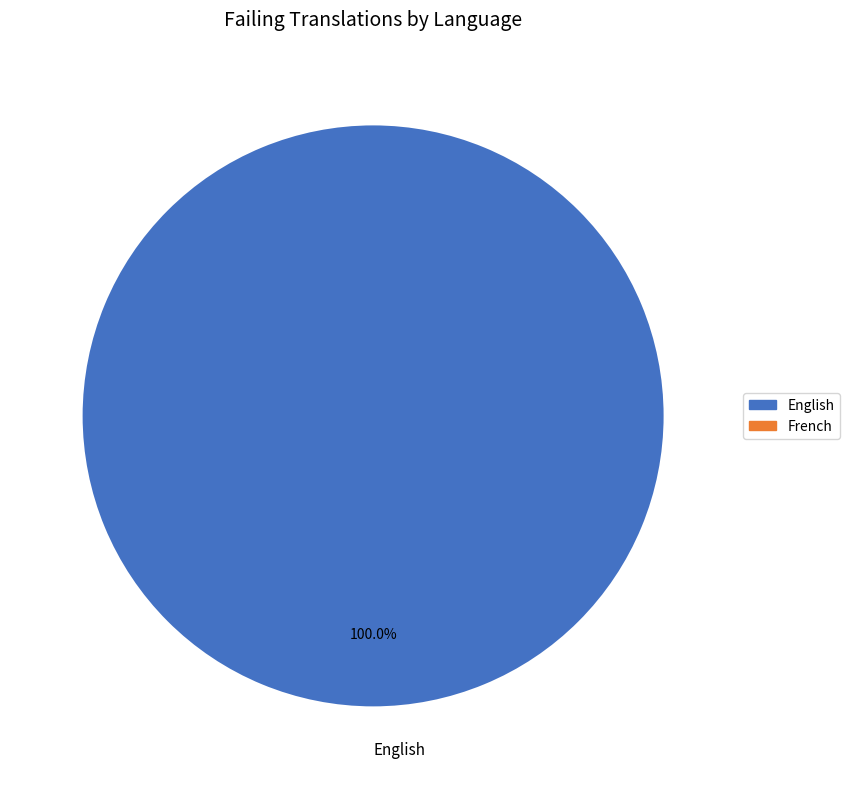

How many slices are in this pie chart?

1